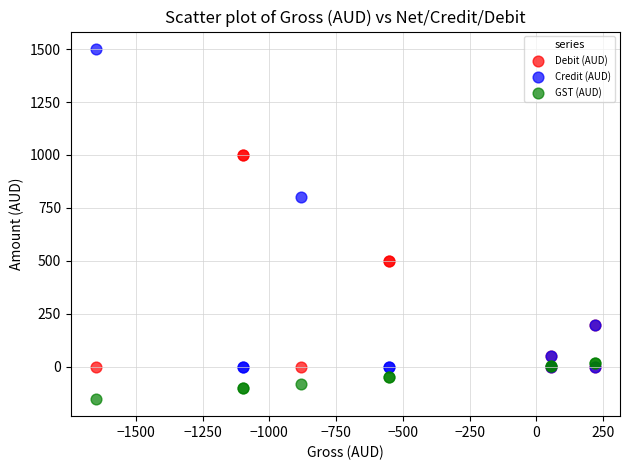

Across all series, what Y value is closest to 675?

800